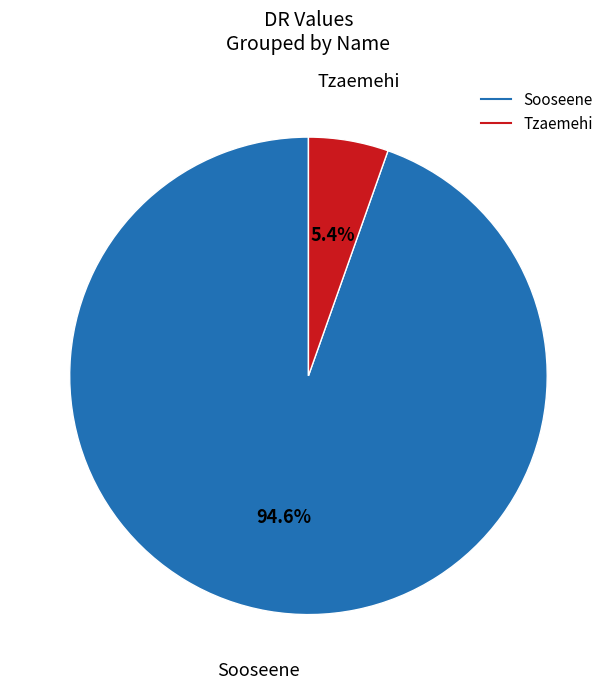

To the nearest percent, what is the combined percentage of Sooseene and Tzaemehi?

100%